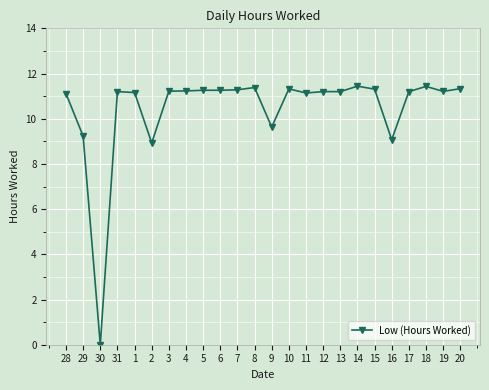

Is it true that the value at 10 is 3.8?

False